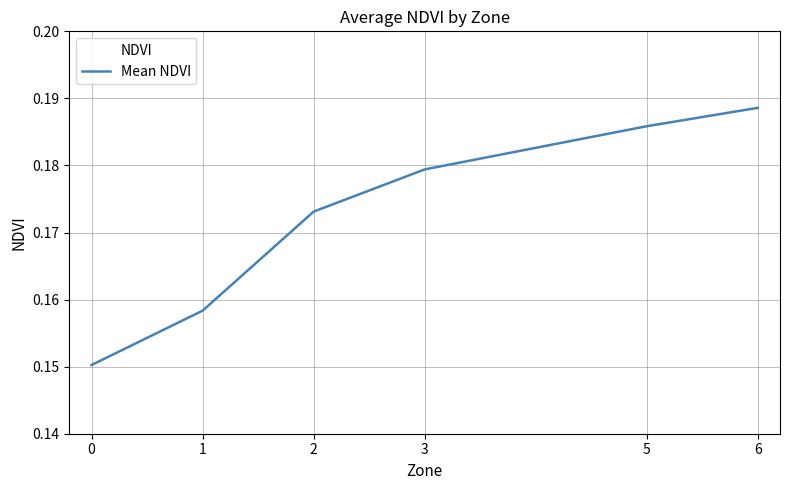

Is this an area chart (filled region under the line)?

No